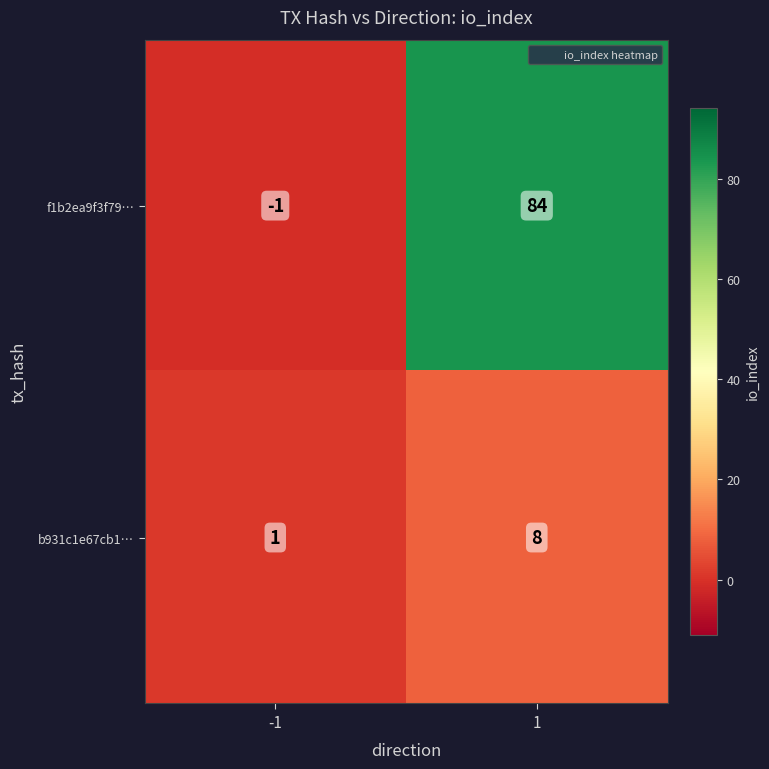

Reading right to left, what are all the values shown in this chart?

f1b2ea9f3f79…: 84	-1
b931c1e67cb1…: 8	1